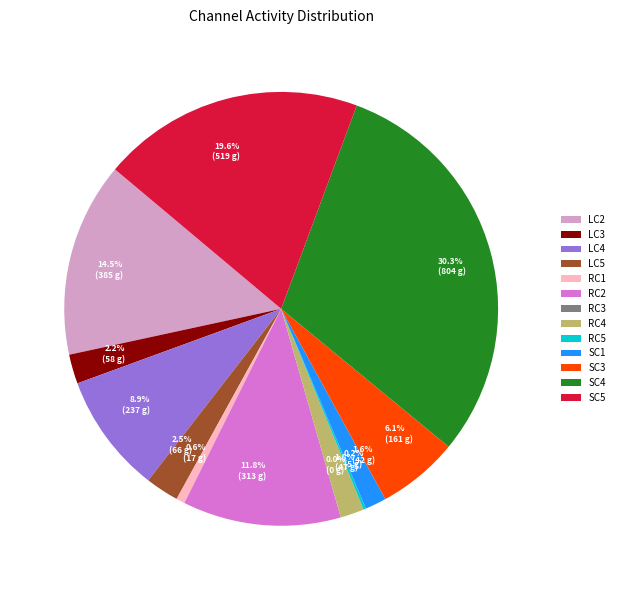

To the nearest percent, what is the difference between the largest and smallest slice percentages?

30%